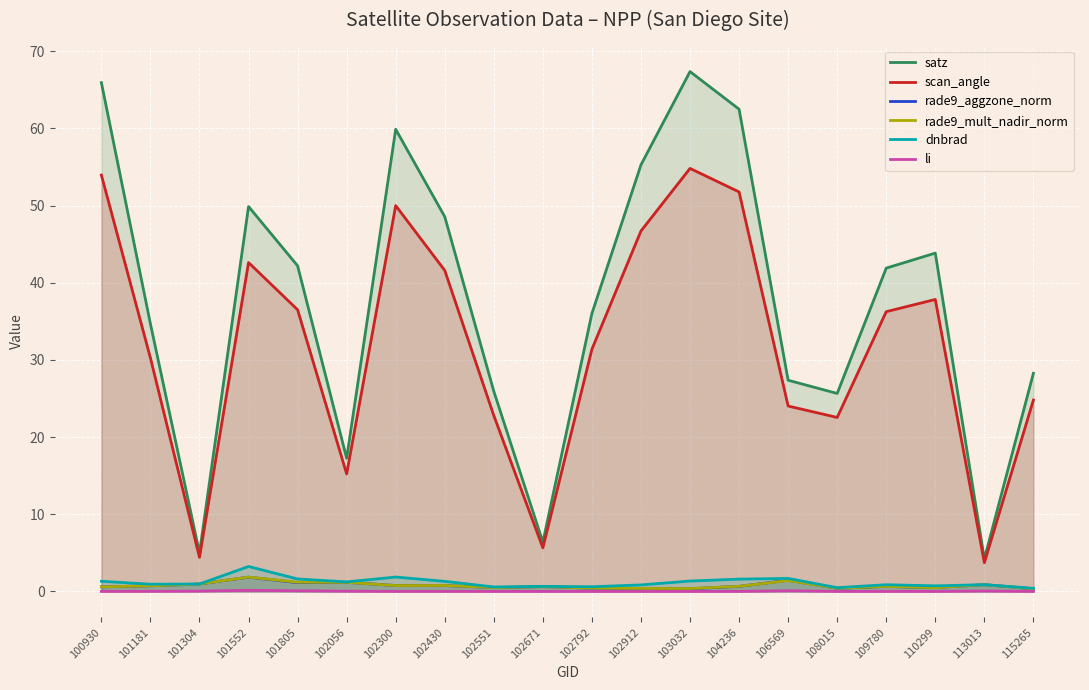

Which label corresponds to the smallest value in the chart?

115265